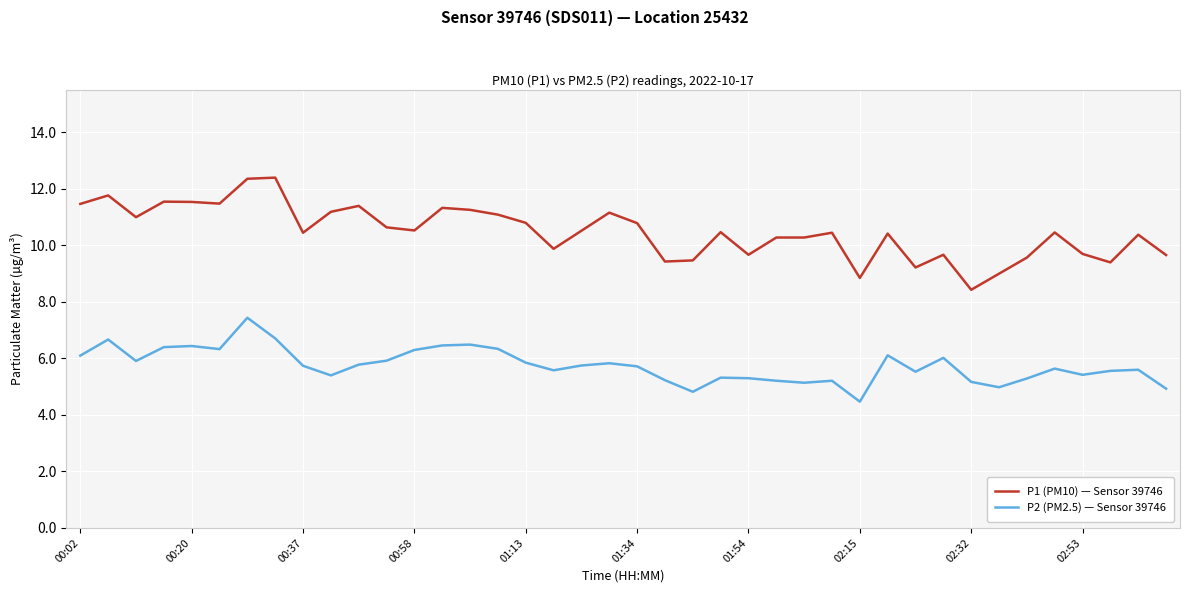

How many lines are shown in the chart?

2